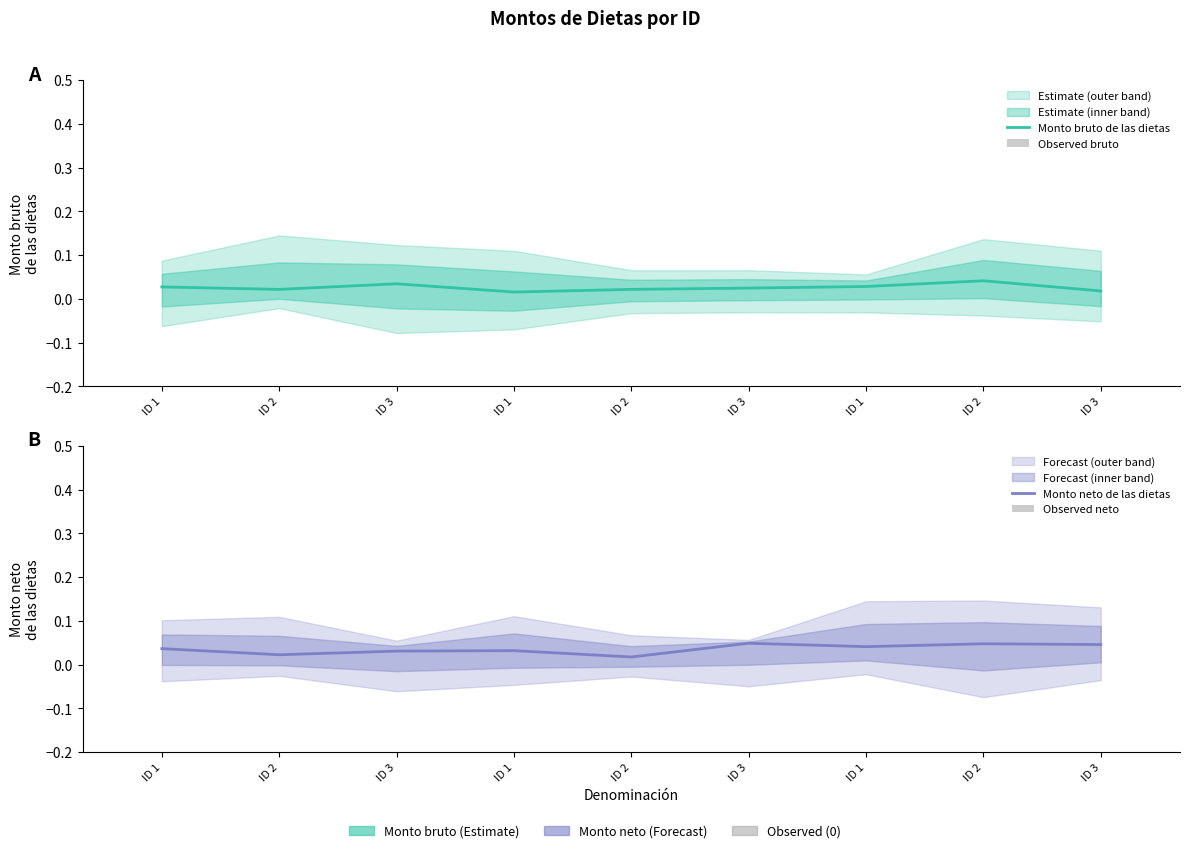

The value of Monto bruto de las dietas at ID 1 is 0.0. True or false?

False